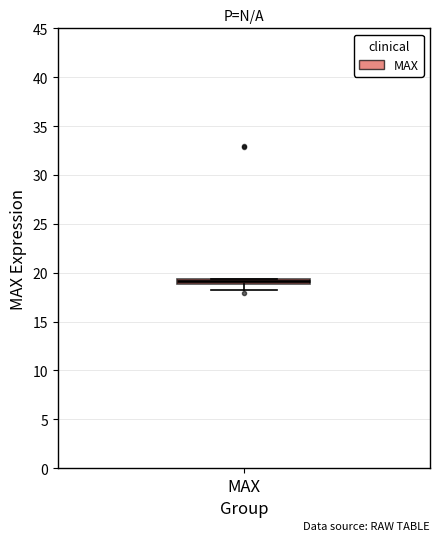

Where is the upper edge of the box for MAX on the y-axis? The values are not printed on the chart, so give them approximately, as read against the axis.

19.5